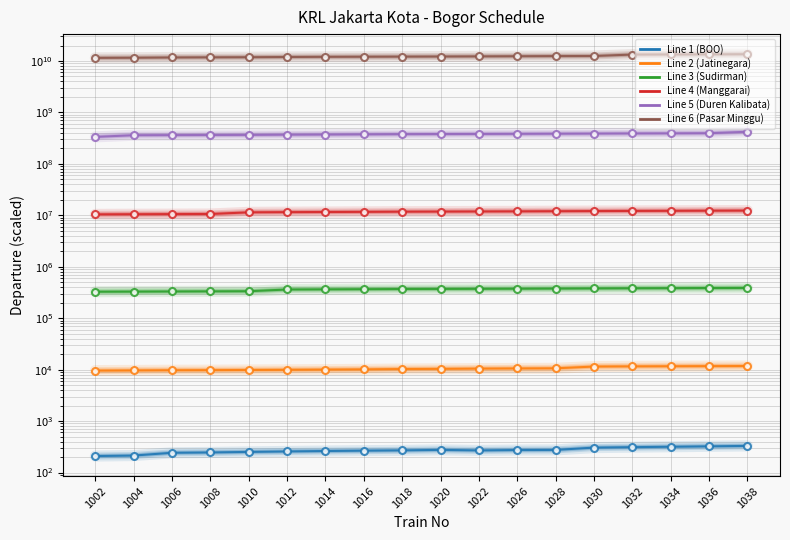

What is the sum of the Line 2 (Jatinegara) values at 1026 and 1030?

22028.4